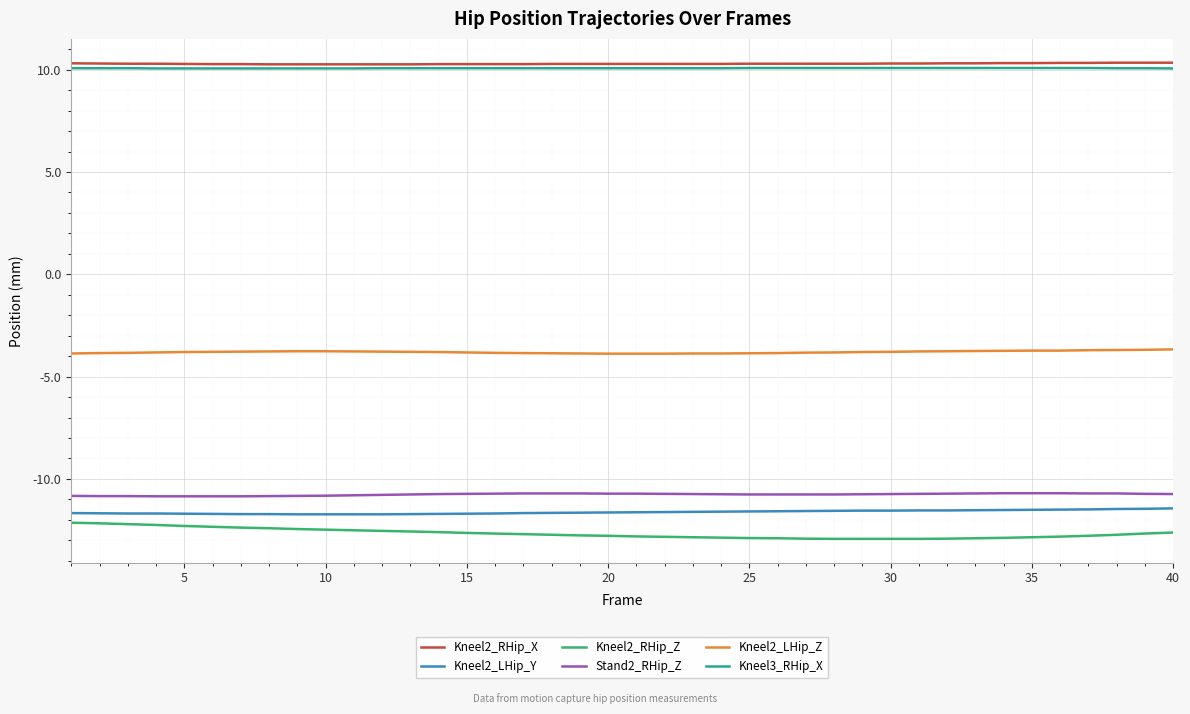

What is the lowest value of the Stand2_RHip_Z series?

-10.8